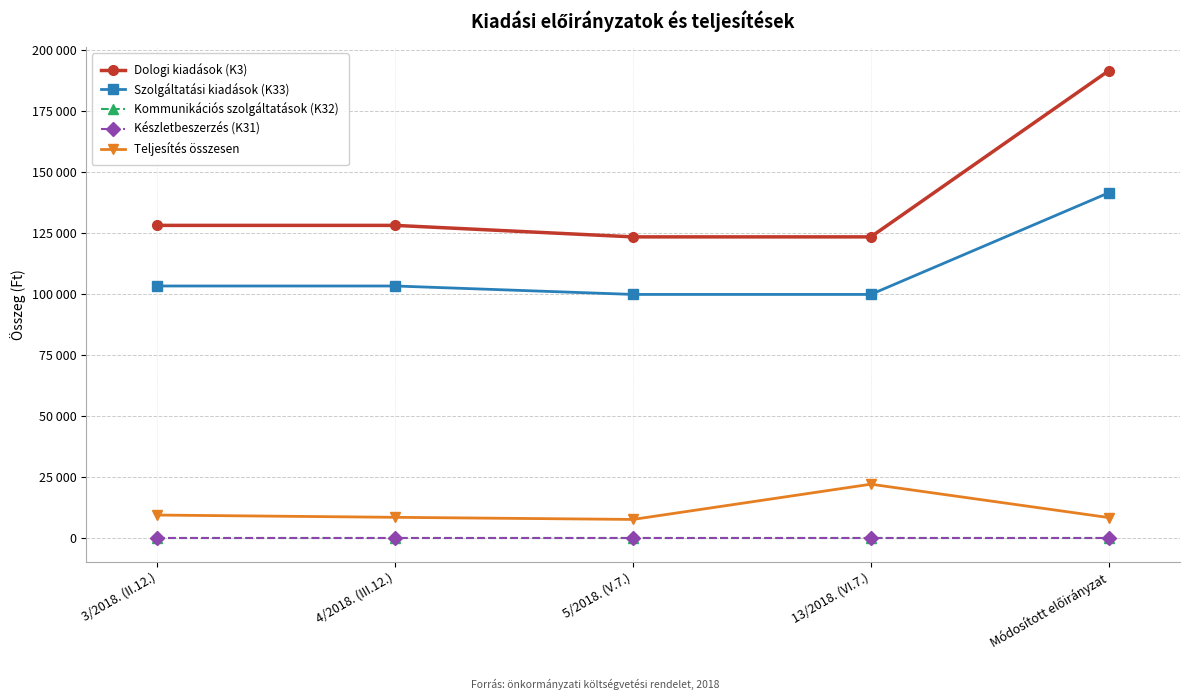

Is this an area chart (filled region under the line)?

No